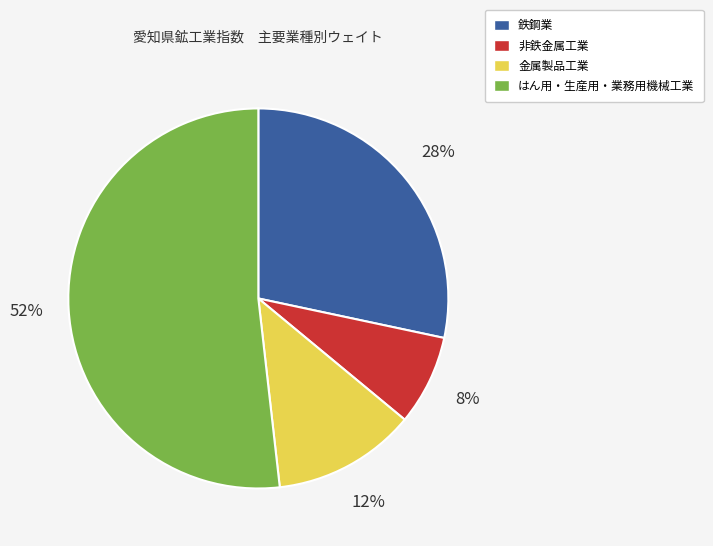

True or false: 金属製品工業 accounts for 23% of the total.

False